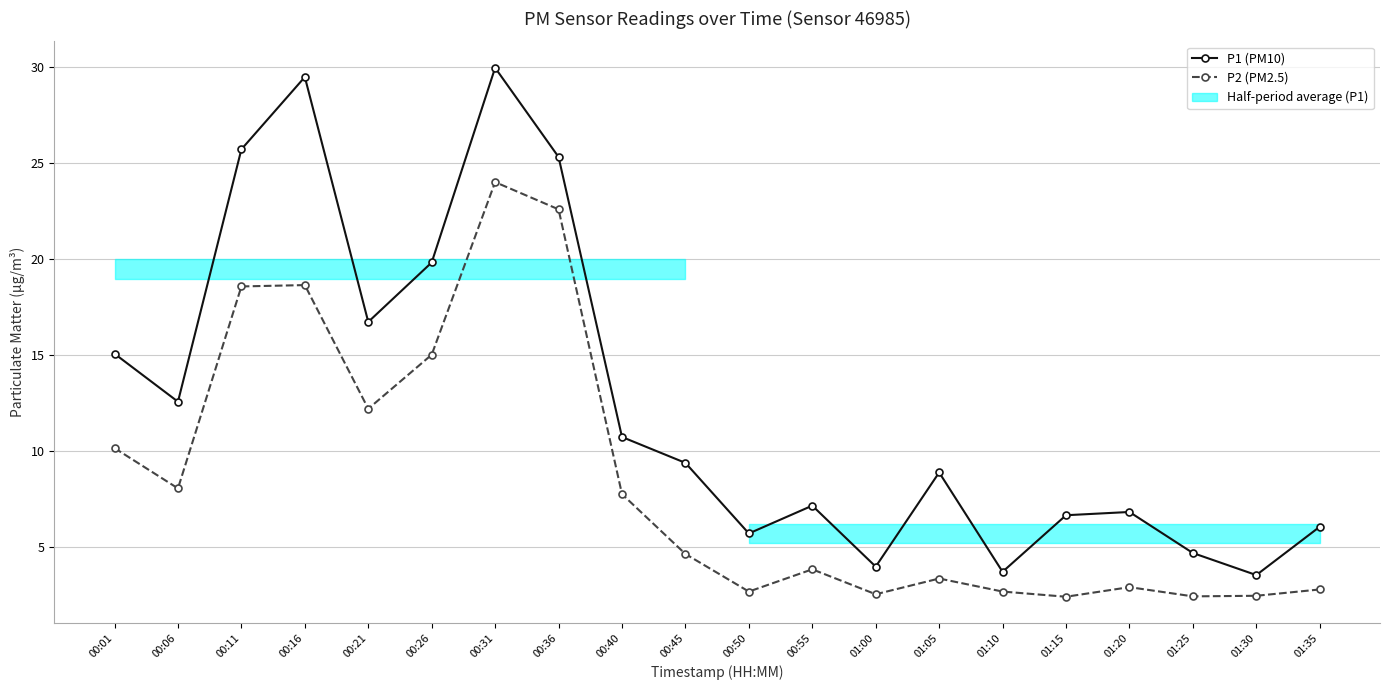

True or false: P2 (PM2.5) and P1 (PM10) intersect in this chart.

False